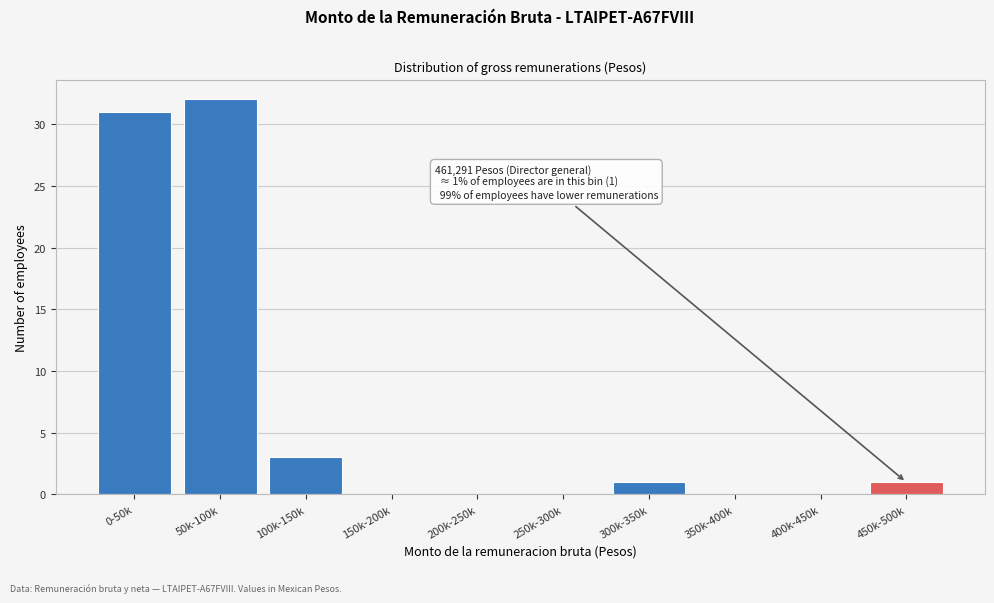

Reading left to right, what are all the values shown in this chart?

0-50k=31	50k-100k=32	100k-150k=3	150k-200k=0	200k-250k=0	250k-300k=0	300k-350k=1	350k-400k=0	400k-450k=0	450k-500k=1